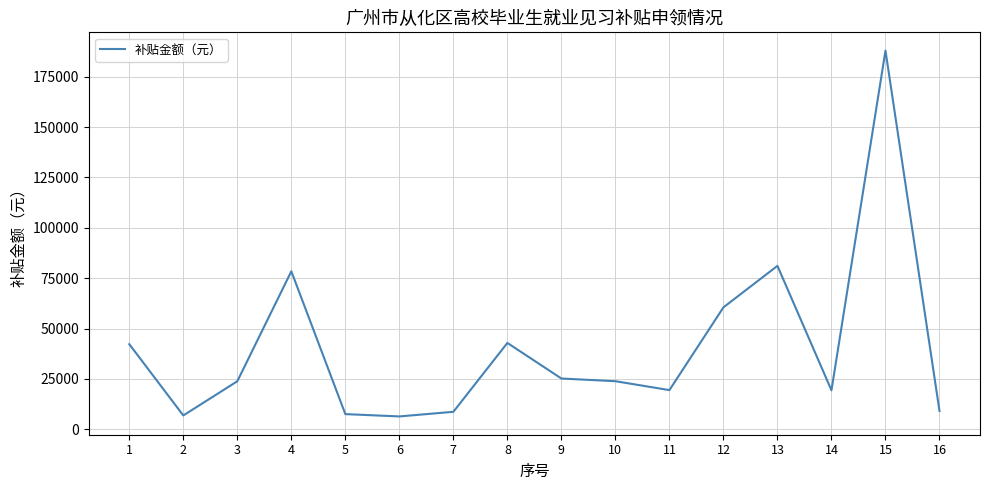

The value at 9 is 7329.9. True or false?

False